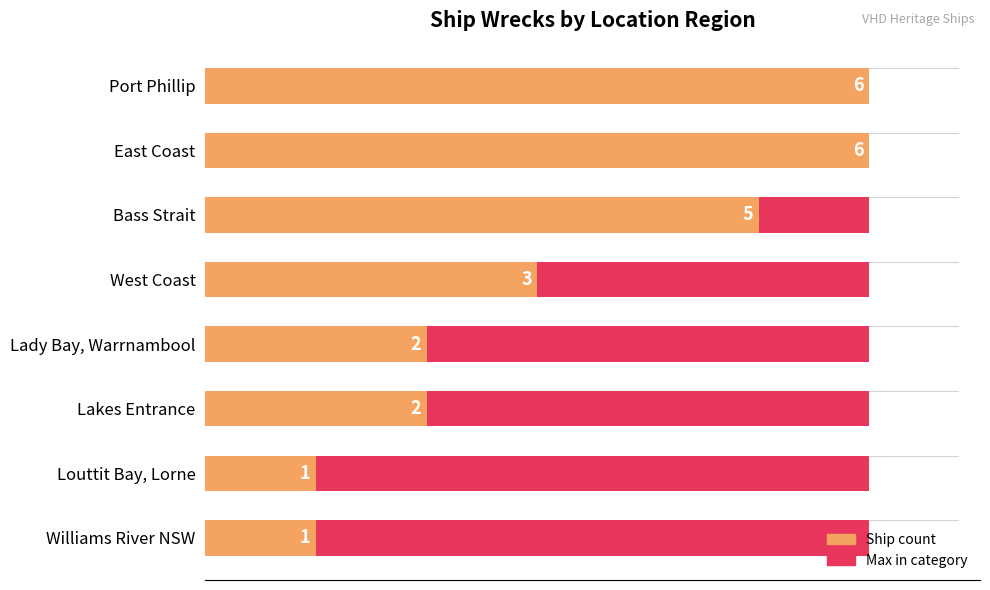

What is the value of the Ship count bar at the 6th from the left?

2.0